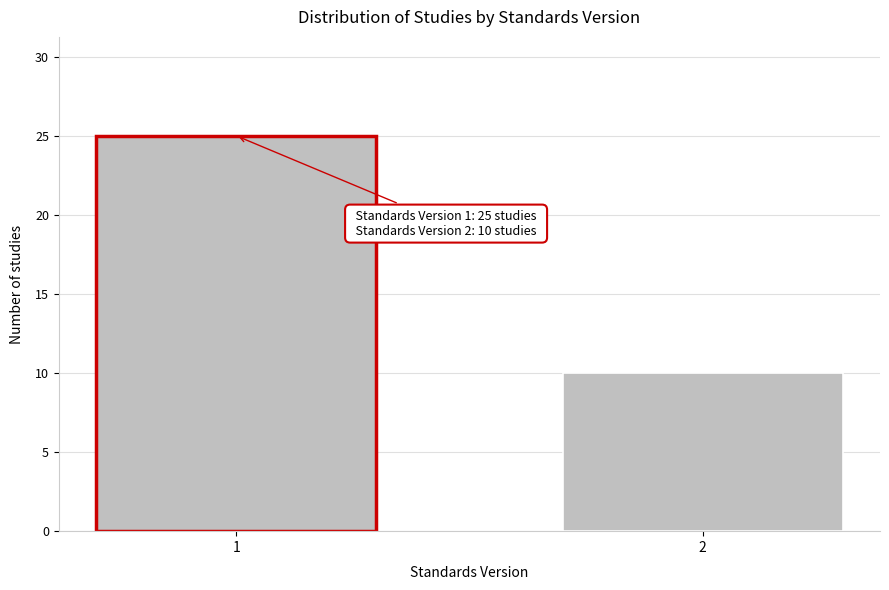

Reading left to right, transcribe all the data shown in this chart.

25	10